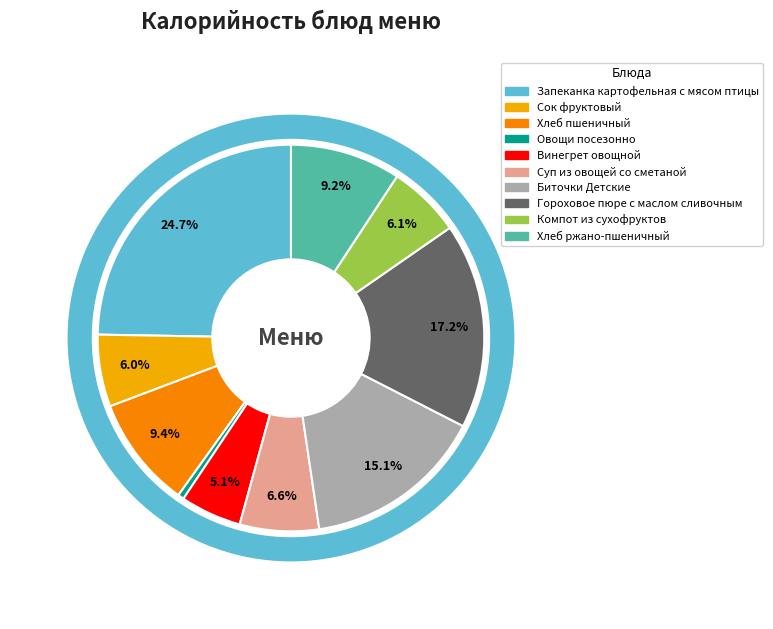

To the nearest percent, what is the difference between the Сок фруктовый and Суп из овощей со сметаной slice percentages?

1%